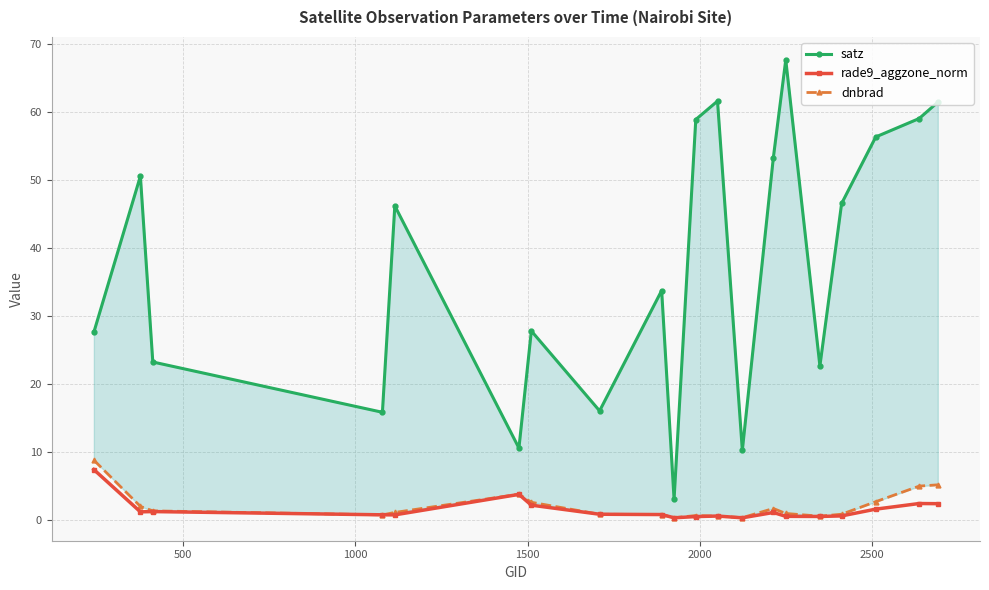

Count the number of data series in this chart.

3